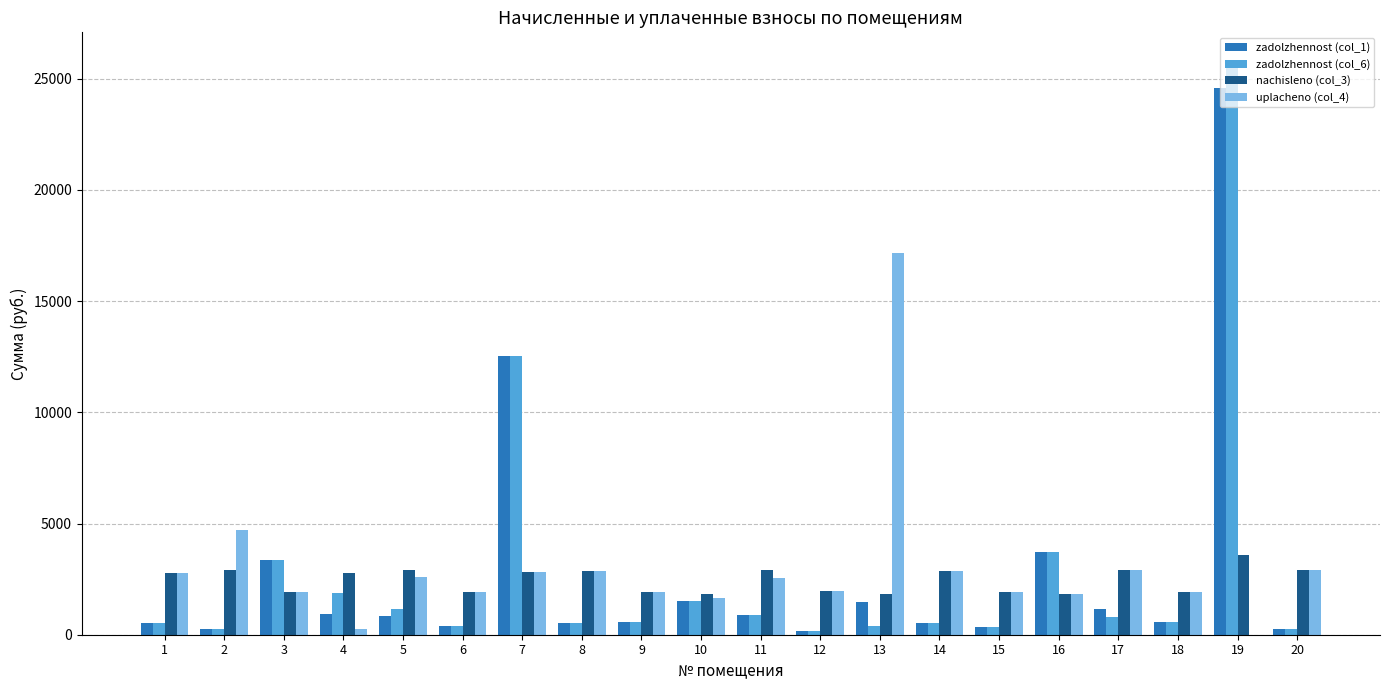

Is the value of nachisleno (col_3) at 2 greater than the value of uplacheno (col_4) at 6?

Yes